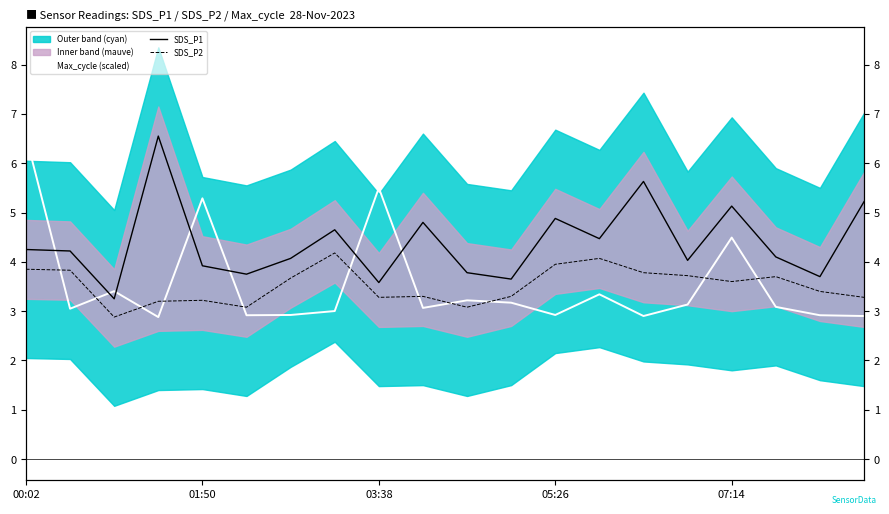

True or false: SDS_P1 and SDS_P2 intersect in this chart.

False